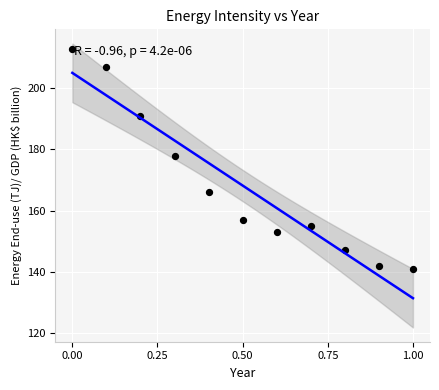

What is the range of Y values (max minus min)?

72